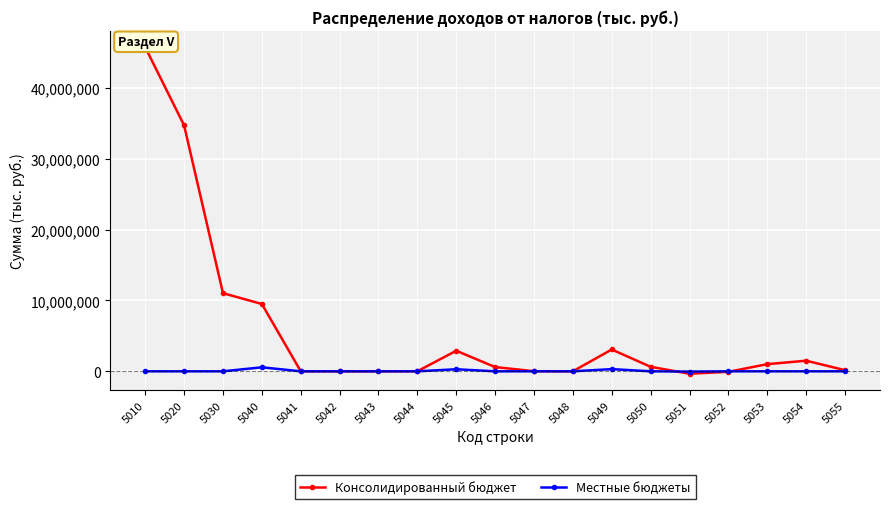

At which label is Консолидированный бюджет closest to 22704462?

5030